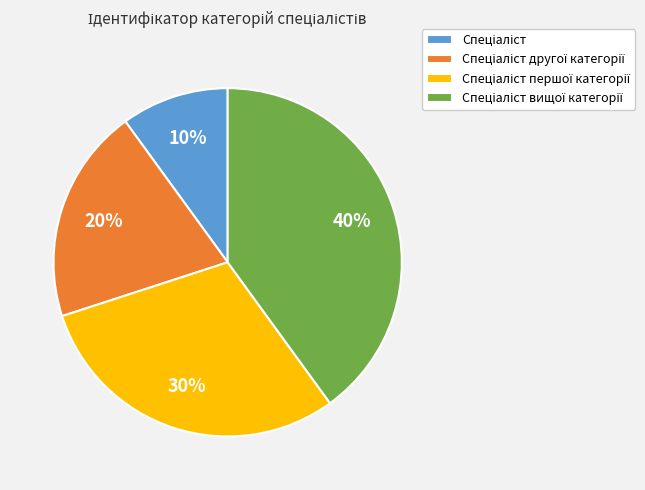

To the nearest percent, what is the difference between the largest and smallest slice percentages?

30%